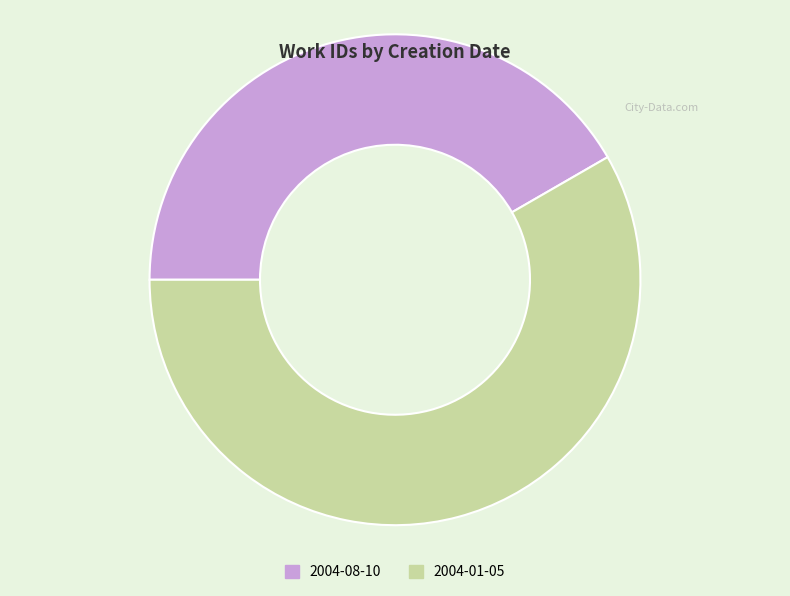

What is the ratio of the value at 2004-08-10 to the value at 2004-01-05?

0.7